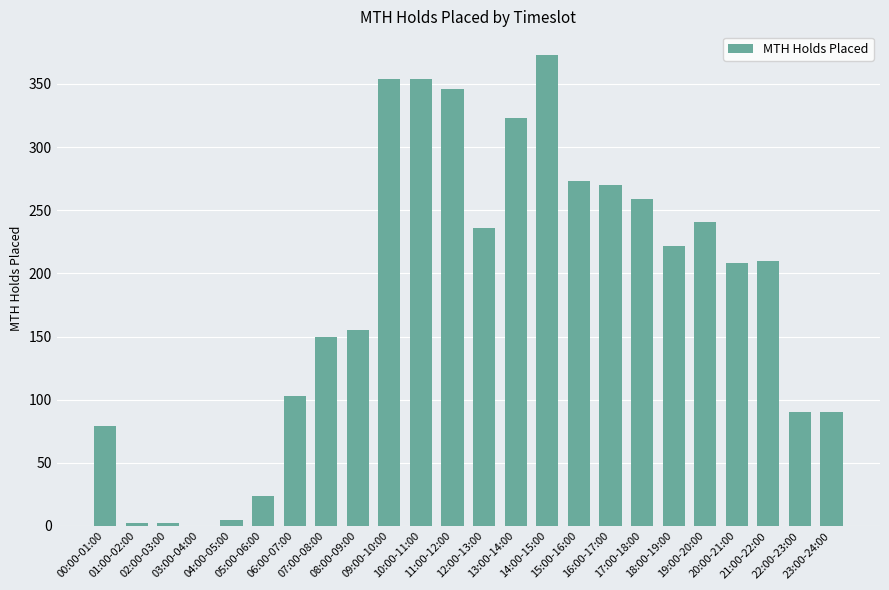

What is the sum of all values?

4369